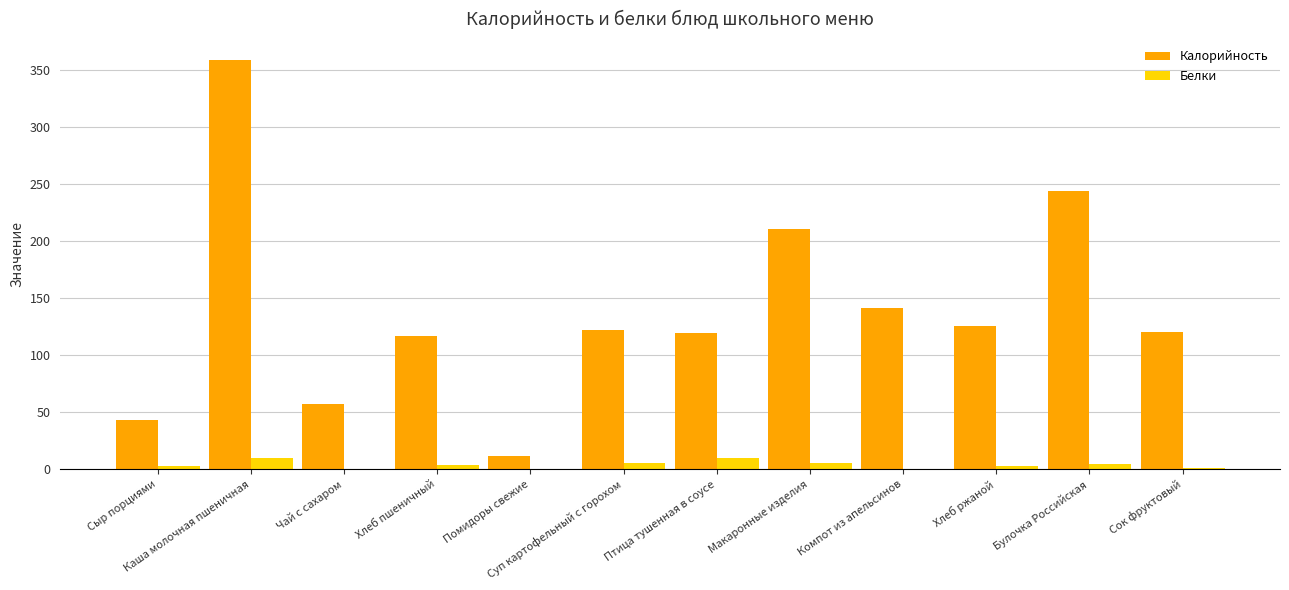

How many series are shown in this chart?

2